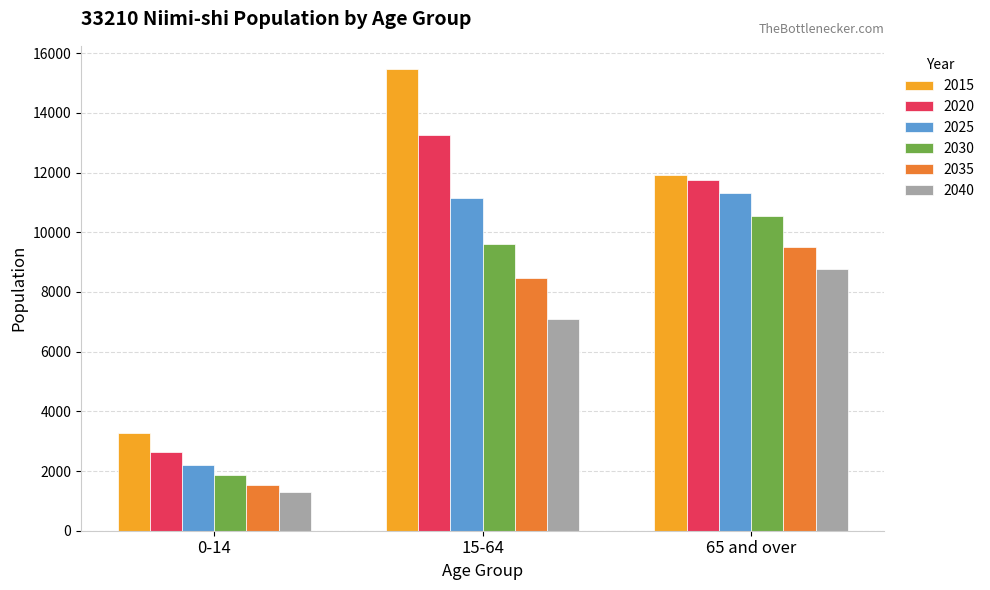

Reading left to right, what are all the values shown in this chart?

2015: 0-14=3269	15-64=15473	65 and over=11916
2020: 0-14=2643	15-64=13253	65 and over=11737
2025: 0-14=2202	15-64=11164	65 and over=11320
2030: 0-14=1853	15-64=9600	65 and over=10542
2035: 0-14=1538	15-64=8461	65 and over=9523
2040: 0-14=1284	15-64=7086	65 and over=8766